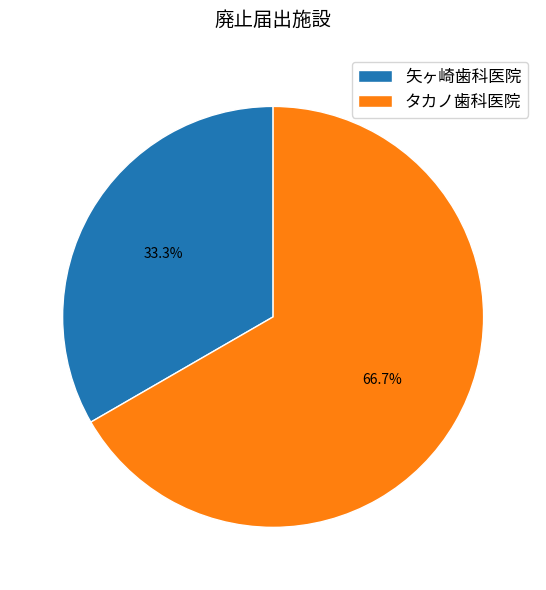

How many slices are in this pie chart?

2